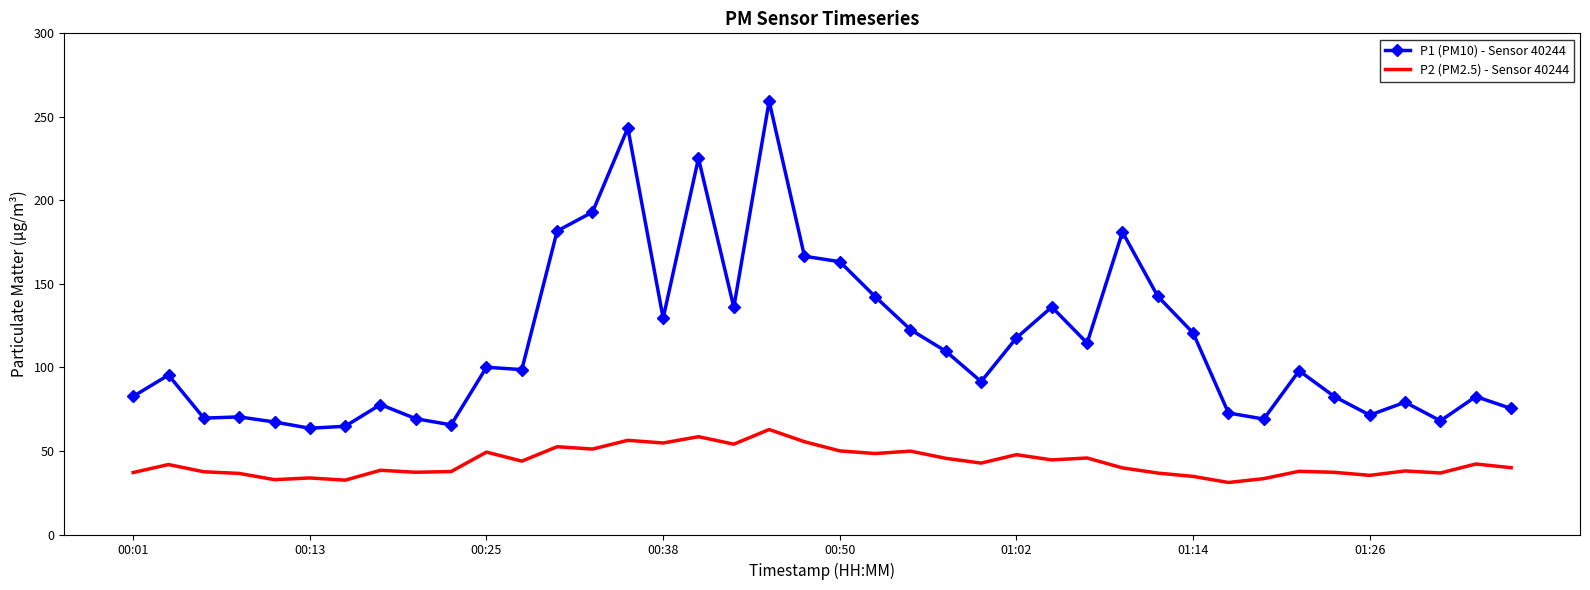

True or false: P1 (PM10) - Sensor 40244 and P2 (PM2.5) - Sensor 40244 cross at least once.

False